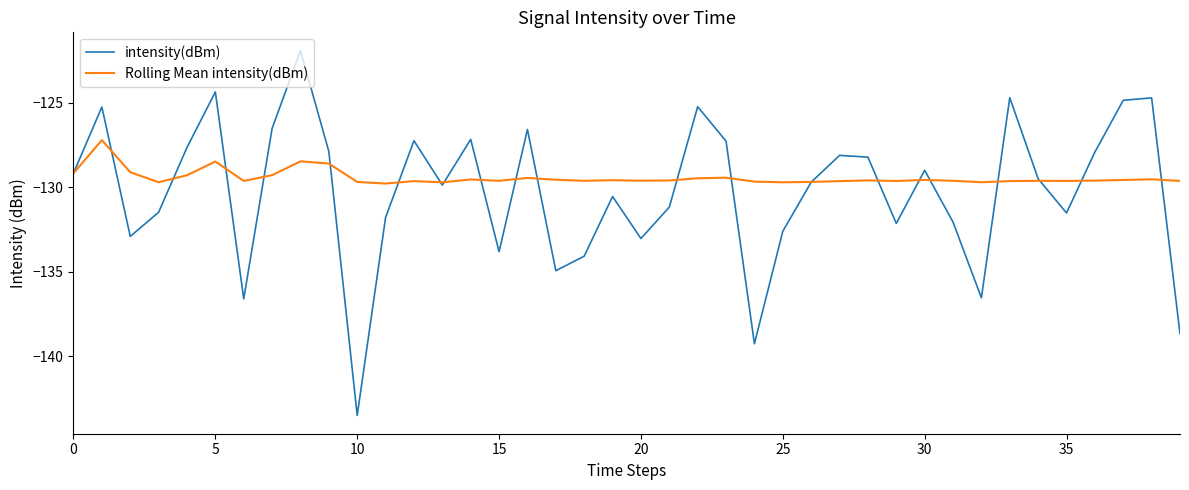

Which series has the widest spread of values?

intensity(dBm)